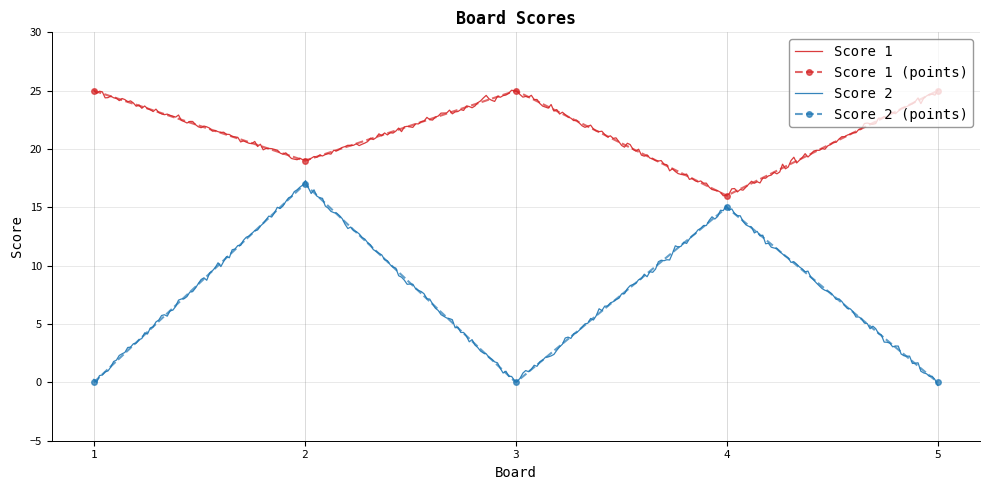

What is the difference between the Score 1 values at 3 and 2?

6